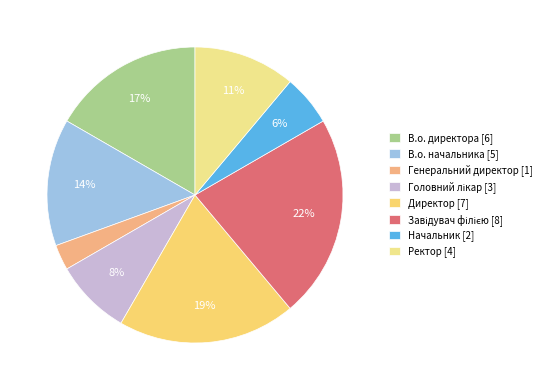

What is the ratio of the value at Головний лікар to the value at Ректор?

0.8